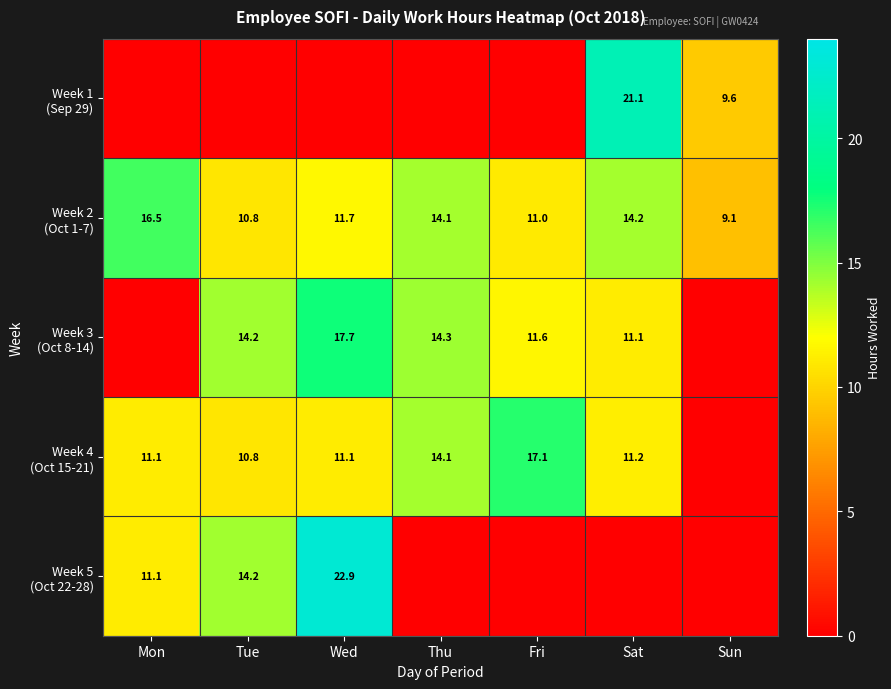

Which series has the largest total across all categories?

Week 2 (Oct 1-7)